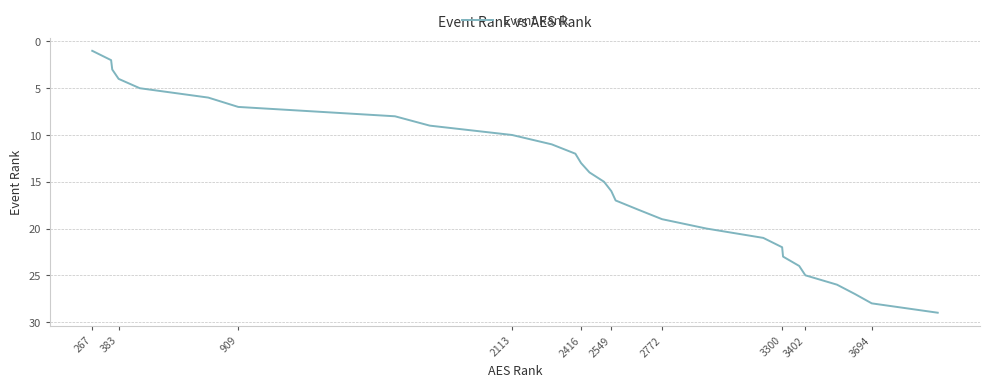

What is the difference between the maximum and minimum values?

28